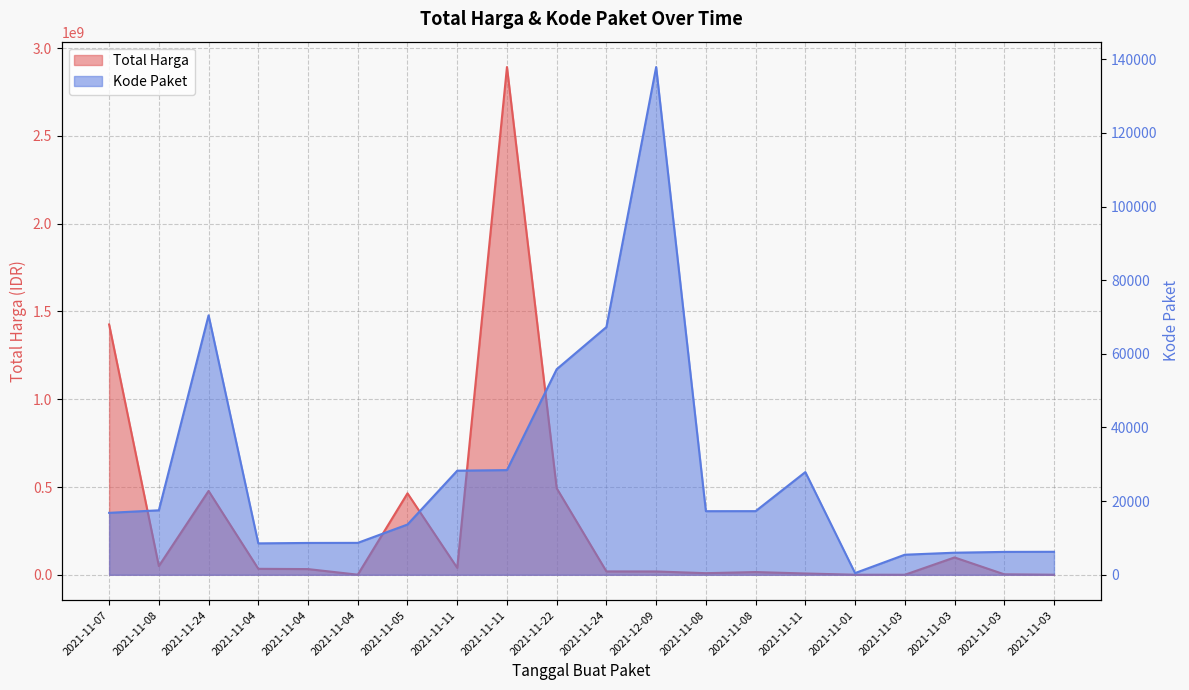

Which series has the largest total across all categories?

Total Harga